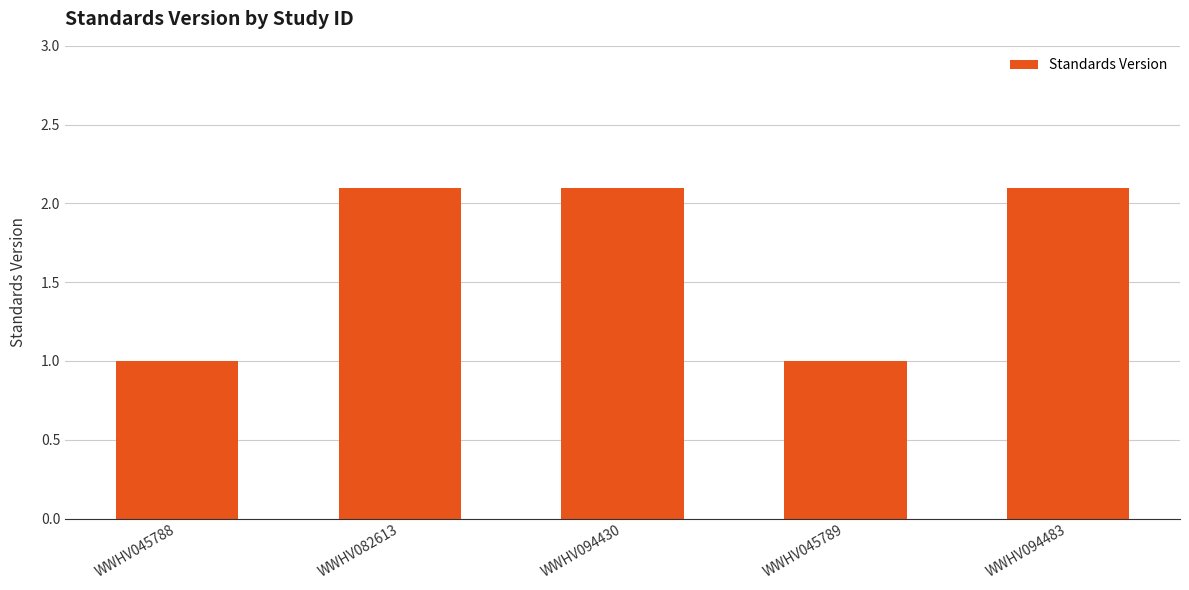

The value at WWHV082613 is 0.9. True or false?

False